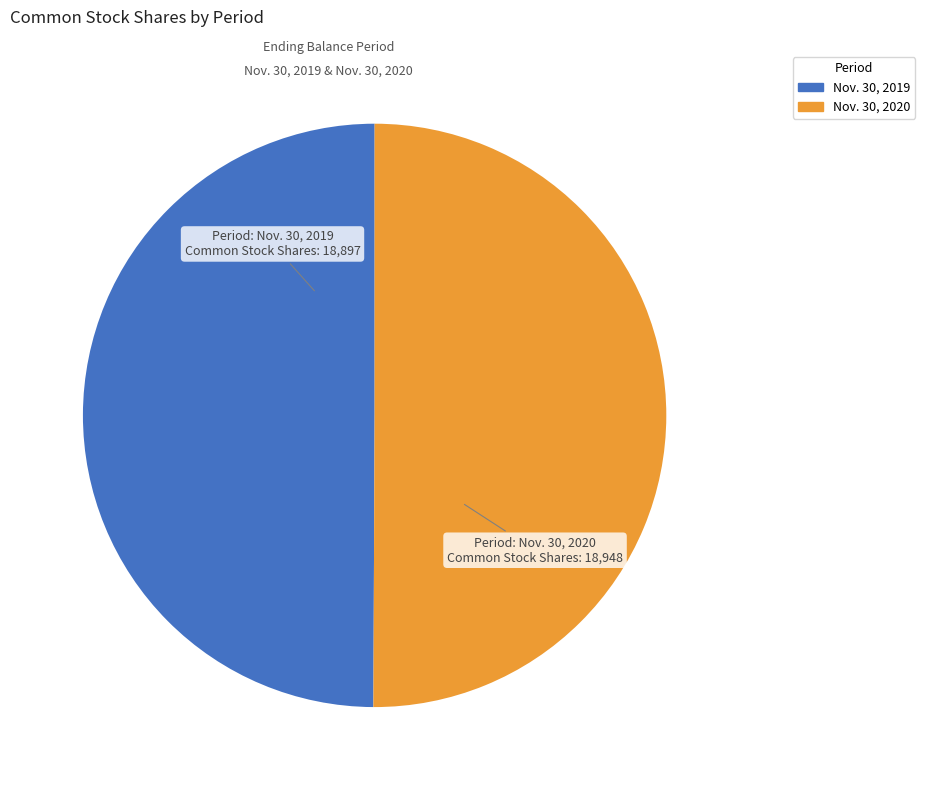

Approximately how many times larger is the value at Nov. 30, 2020 compared to Nov. 30, 2019?

1.0